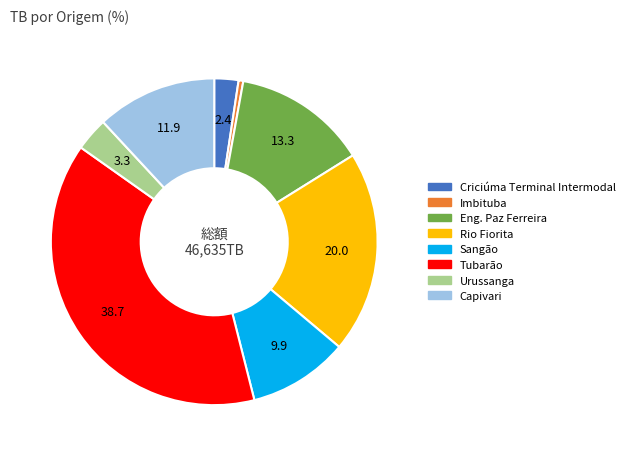

Combined, do Urussanga and Tubarão account for over 50%?

No